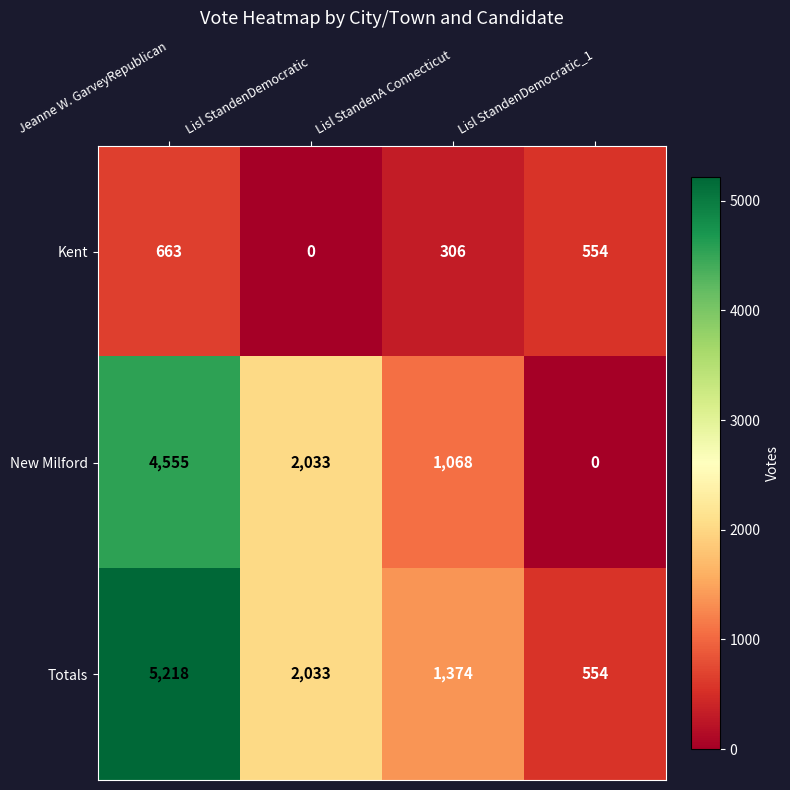

What is the sum of the Totals values at Lisl StandenA Connecticut and Lisl StandenDemocratic_1?

1928